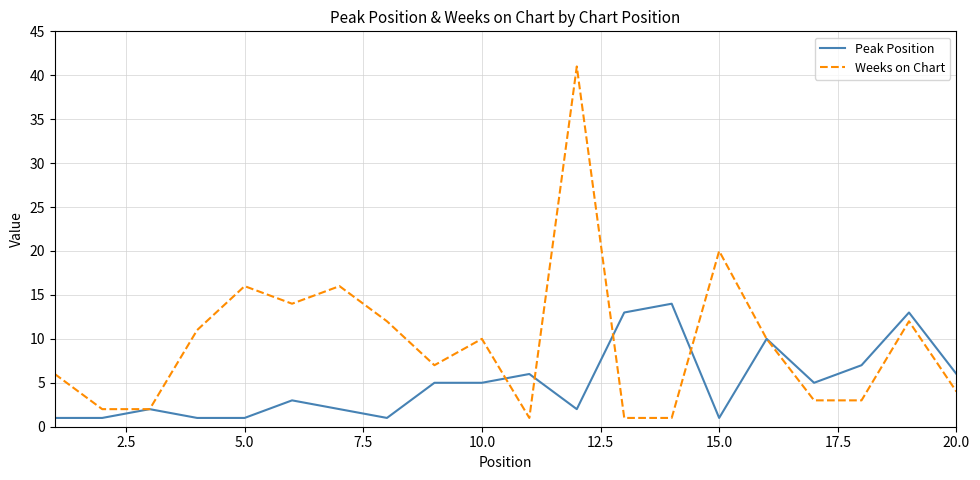

Which series has the largest total across all categories?

Weeks on Chart